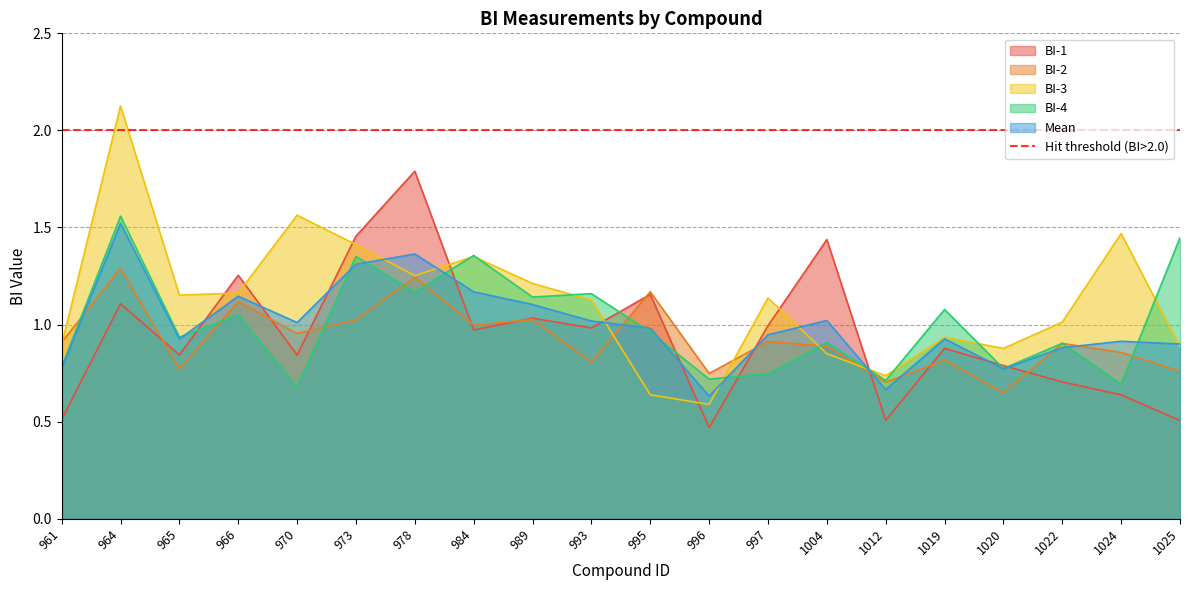

What is the value of the BI-2 point at the 11th from the left?

1.2